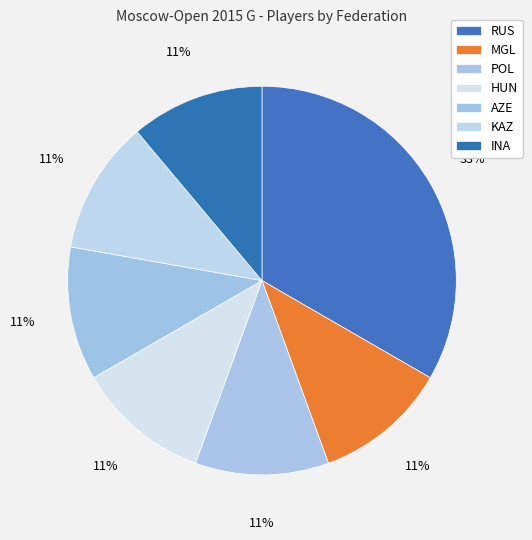

Does POL account for over 50% of the chart?

No